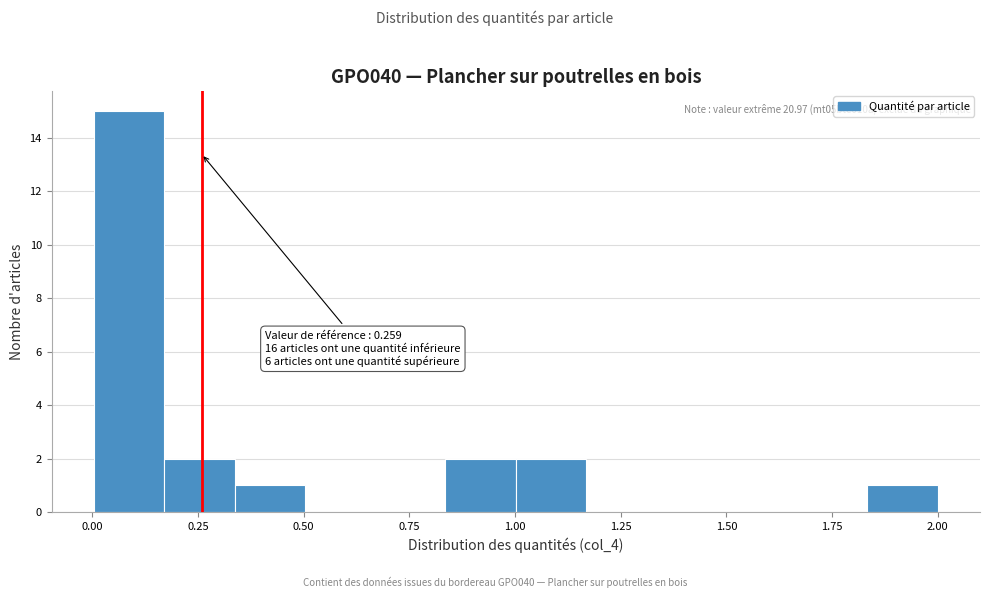

Read against the x-axis, roughly where is the centre of the tallest bar?

0.10